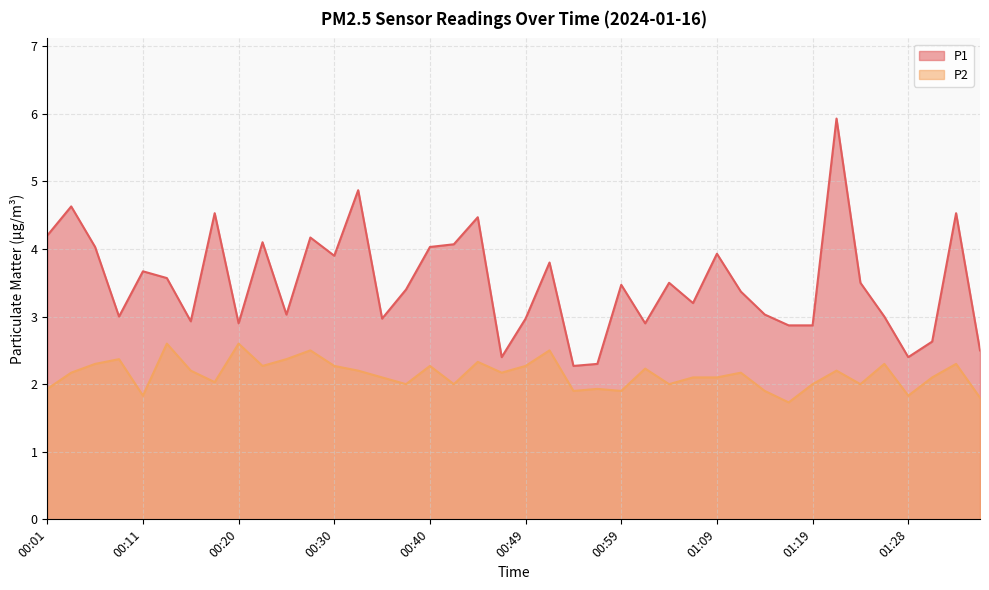

Which has a higher value, 00:59 or 00:45?

00:45